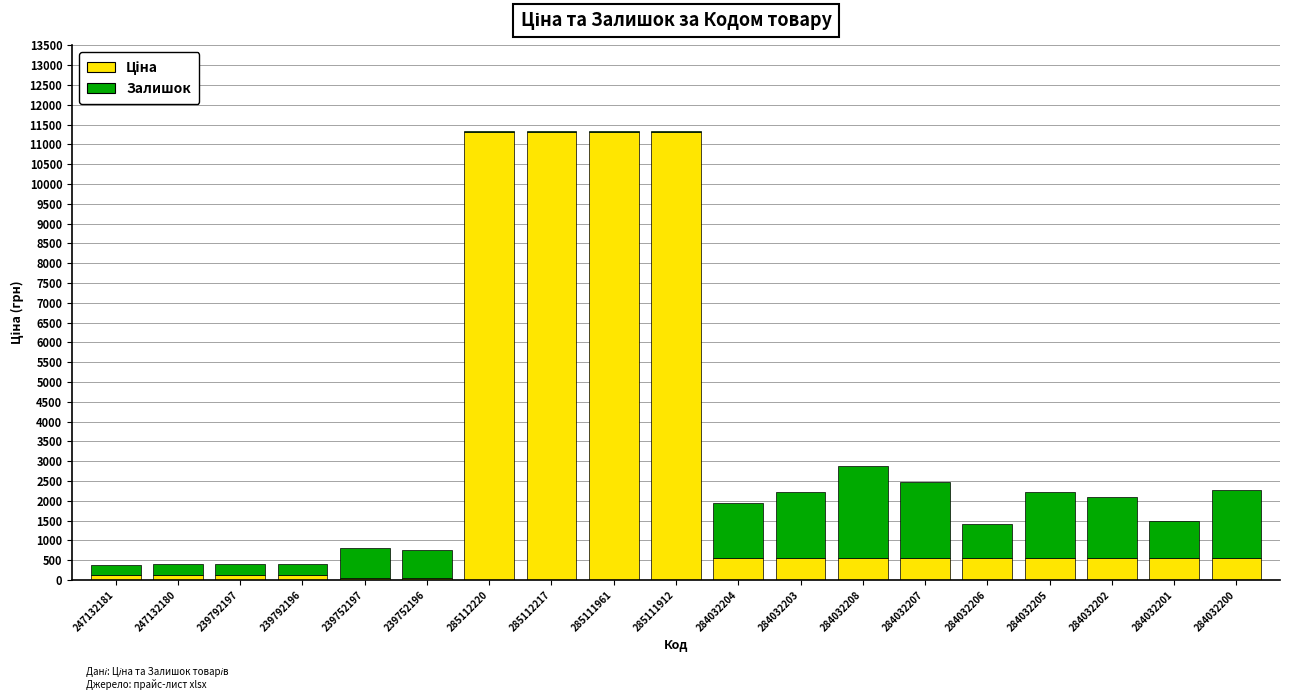

Which has a higher value, 285112217 or 284032205?

285112217